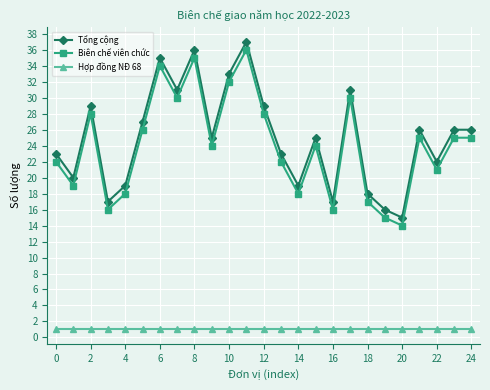

What is the value of the Tổng cộng point at the 2nd from the left?

20